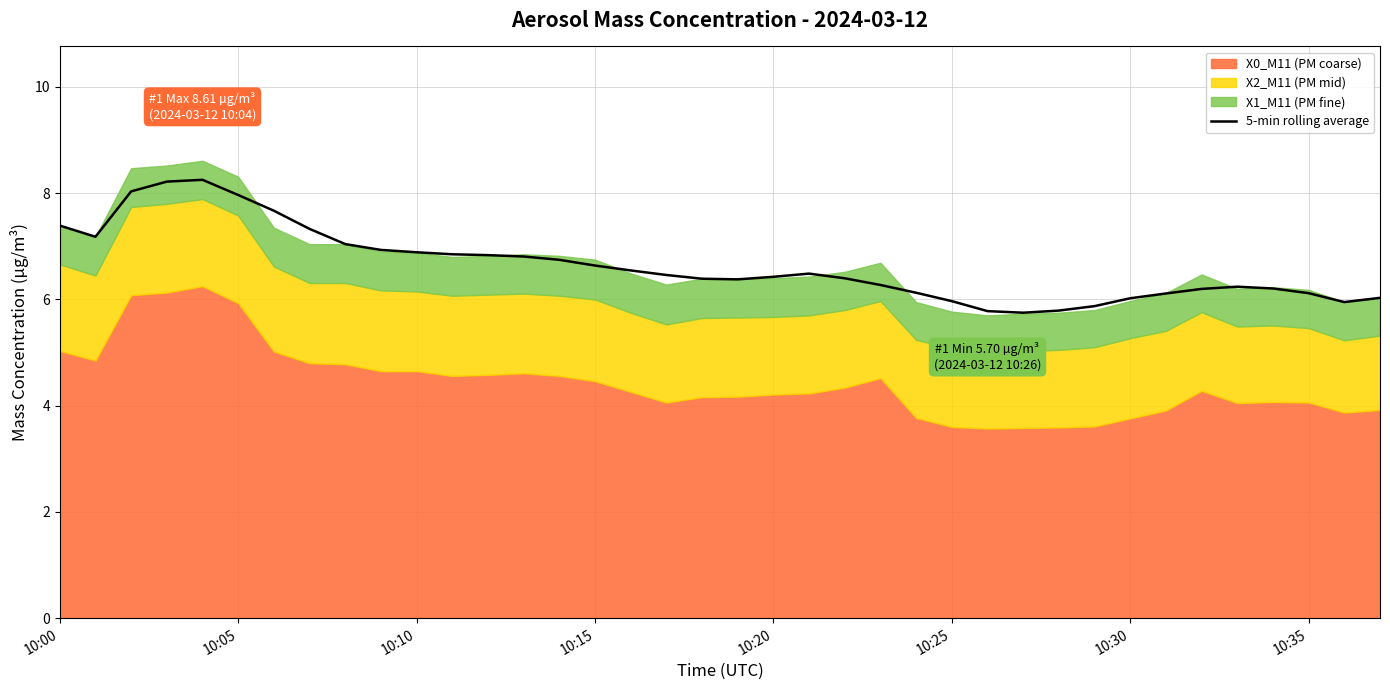

How many lines are shown in the chart?

1